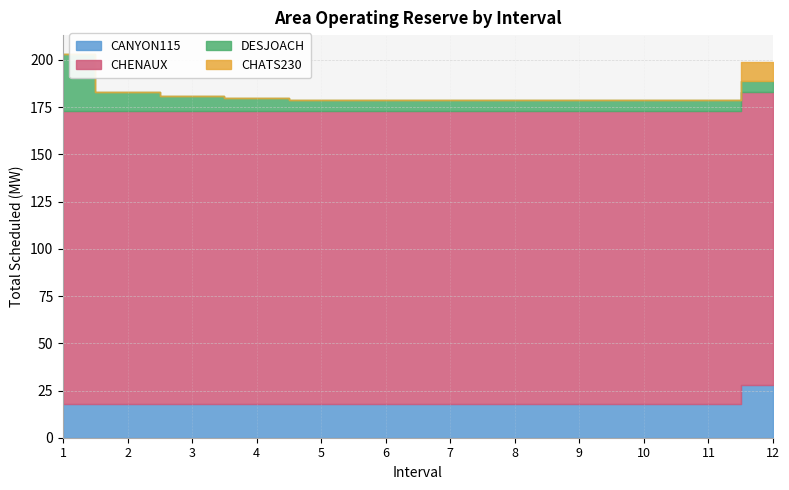

At which label does CHATS230 reach its minimum?

1